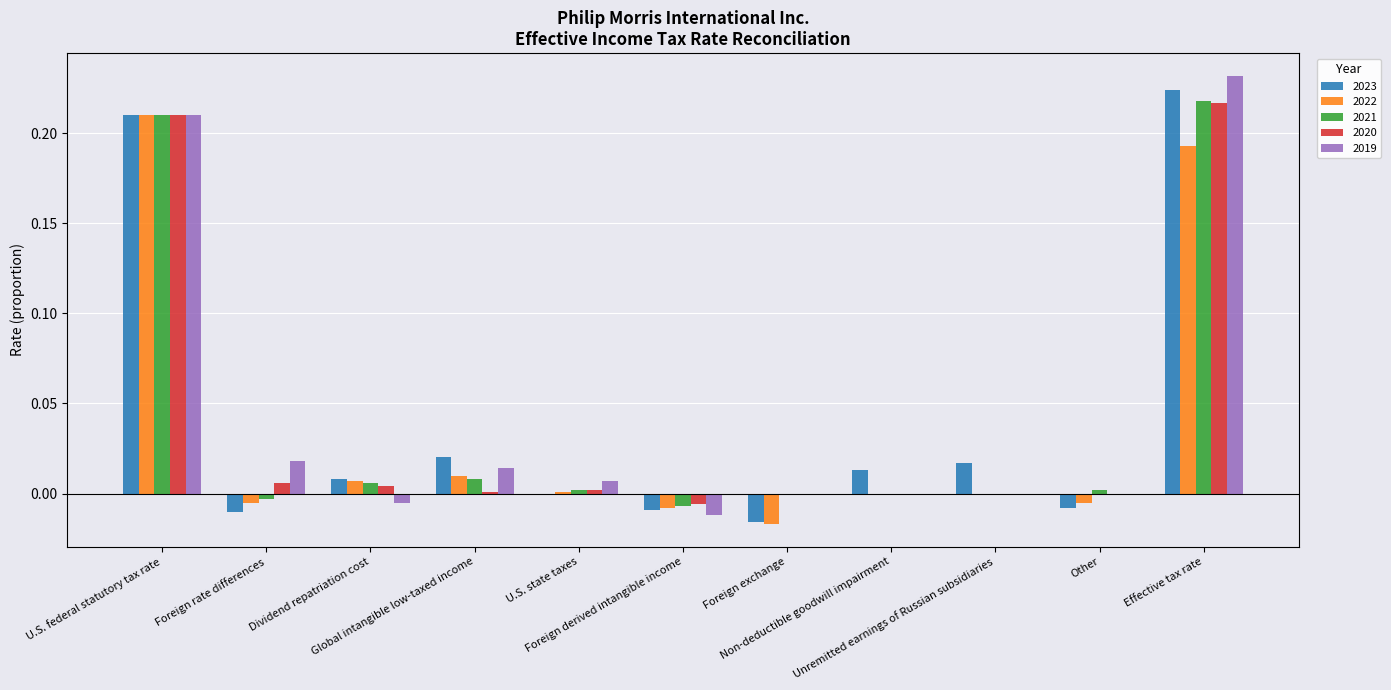

Count the number of categories in the chart.

11